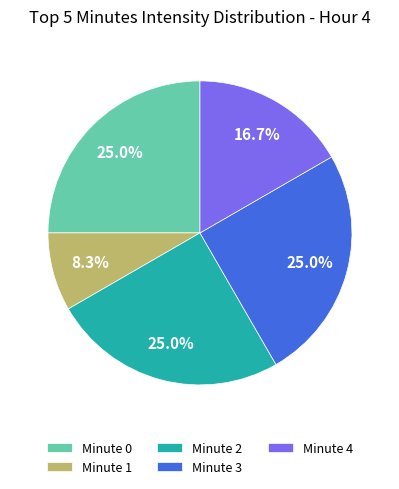

Is Minute 0 the majority of the pie?

No